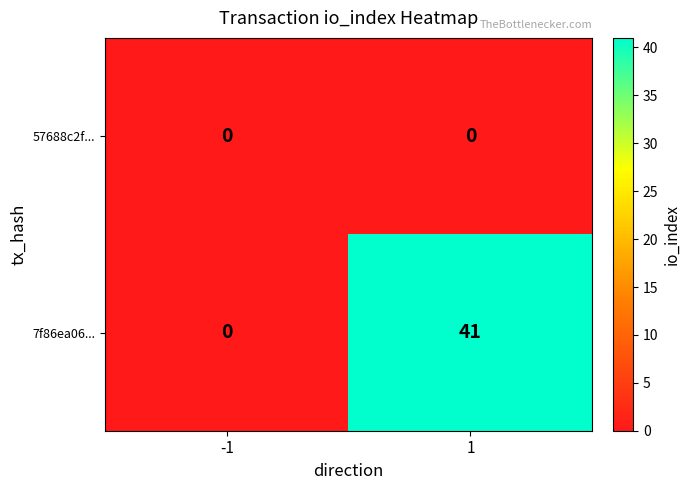

What is the maximum value shown in the chart?

41